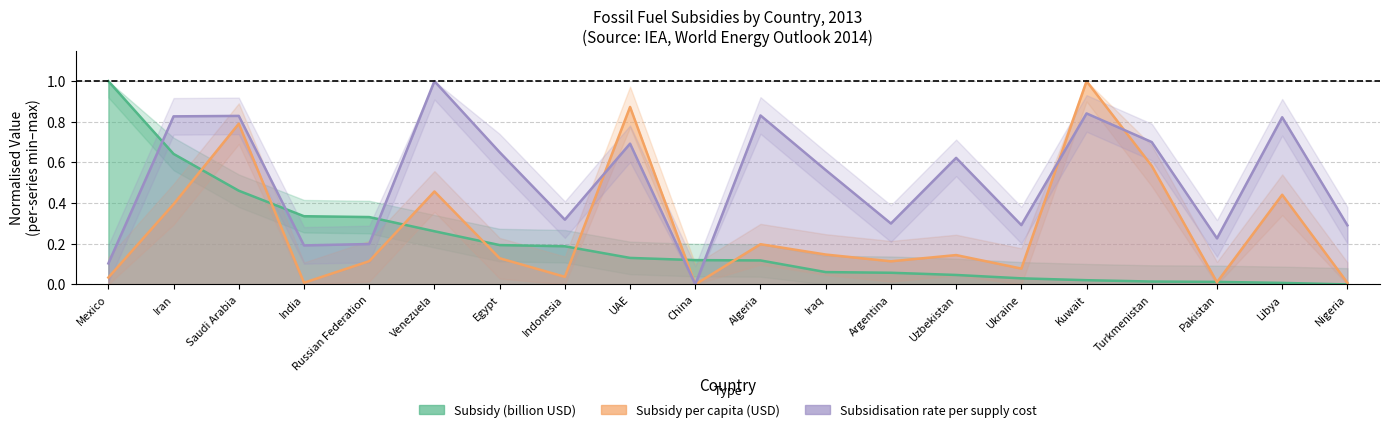

After their last crossing, which series has the higher values: Subsidy (billion USD) or Subsidy per capita (USD)?

Subsidy per capita (USD)